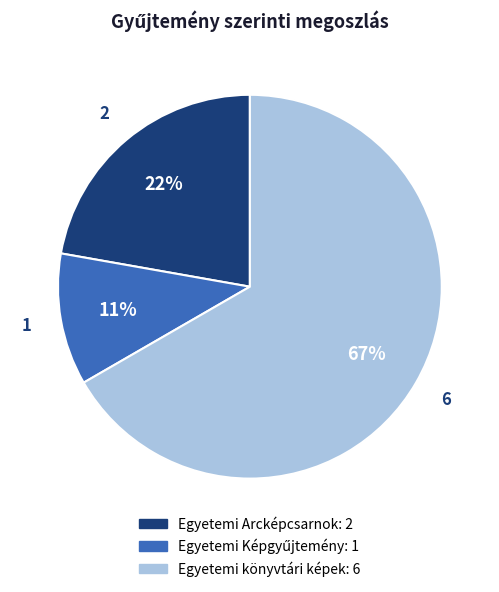

To the nearest percent, what is the average slice percentage?

33%